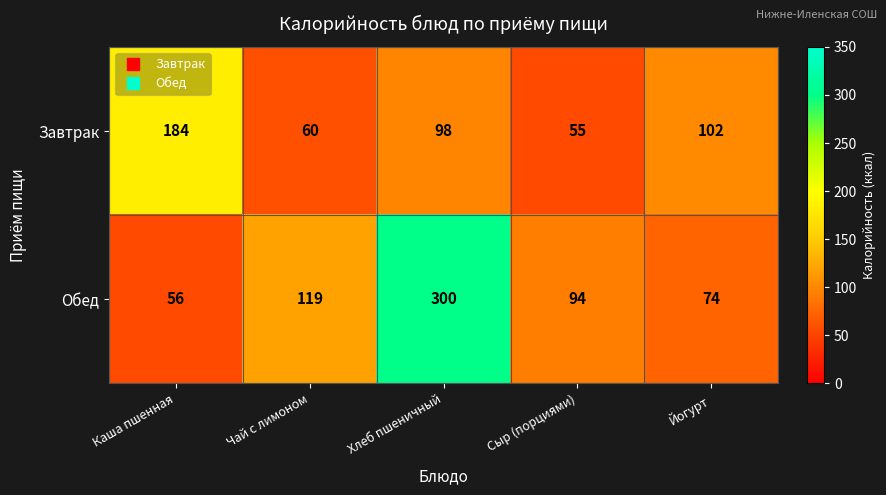

Reading left to right, extract all data points from this chart.

Завтрак: Каша пшенная=184	Чай с лимоном=60	Хлеб пшеничный=98	Сыр (порциями)=55	Йогурт=102
Обед: Каша пшенная=56	Чай с лимоном=119	Хлеб пшеничный=300	Сыр (порциями)=94	Йогурт=74